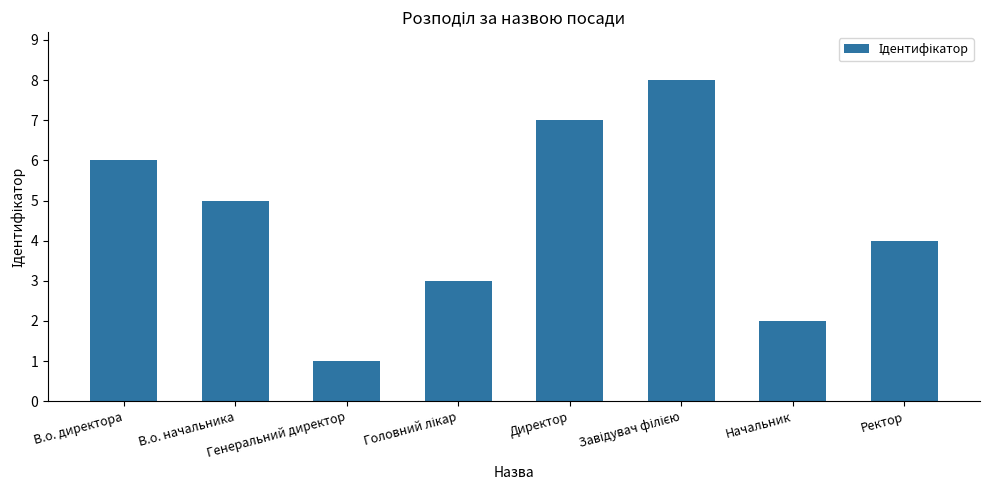

What position from the right is Ректор?

1